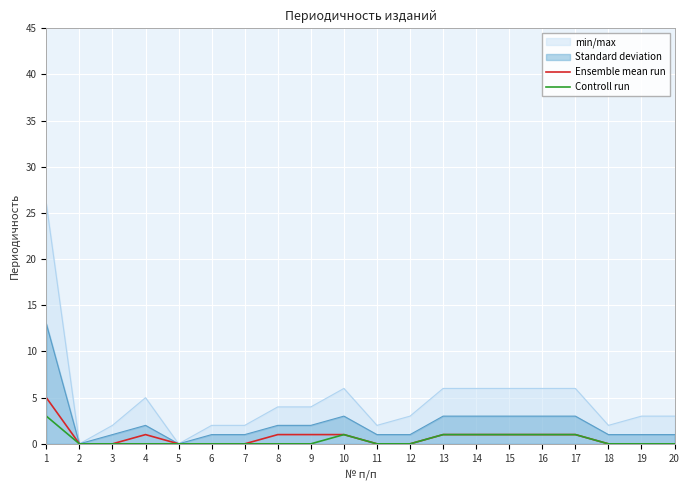

Which label corresponds to the largest value in the chart?

1